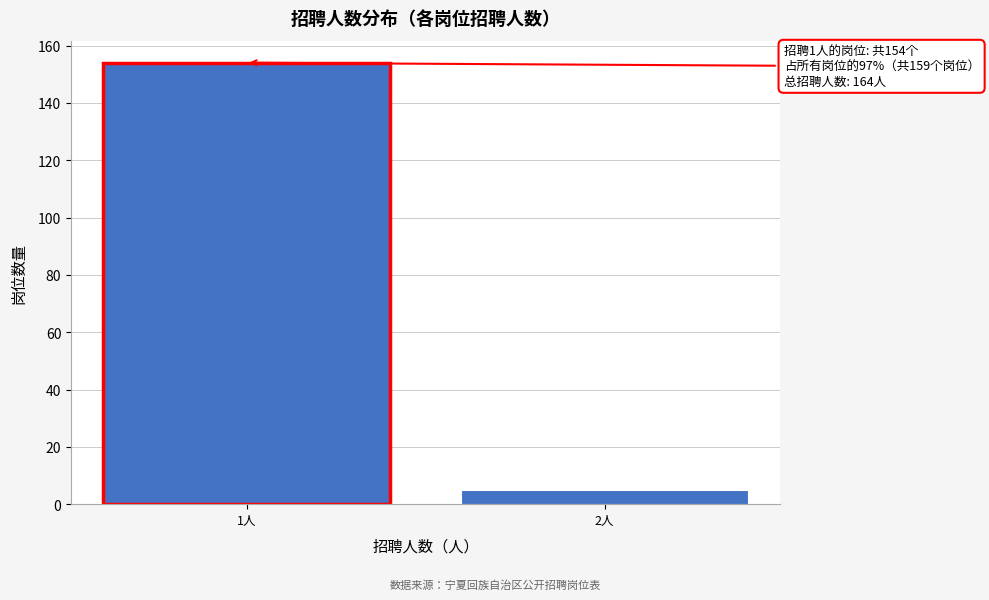

Reading left to right, transcribe all the data shown in this chart.

154	5